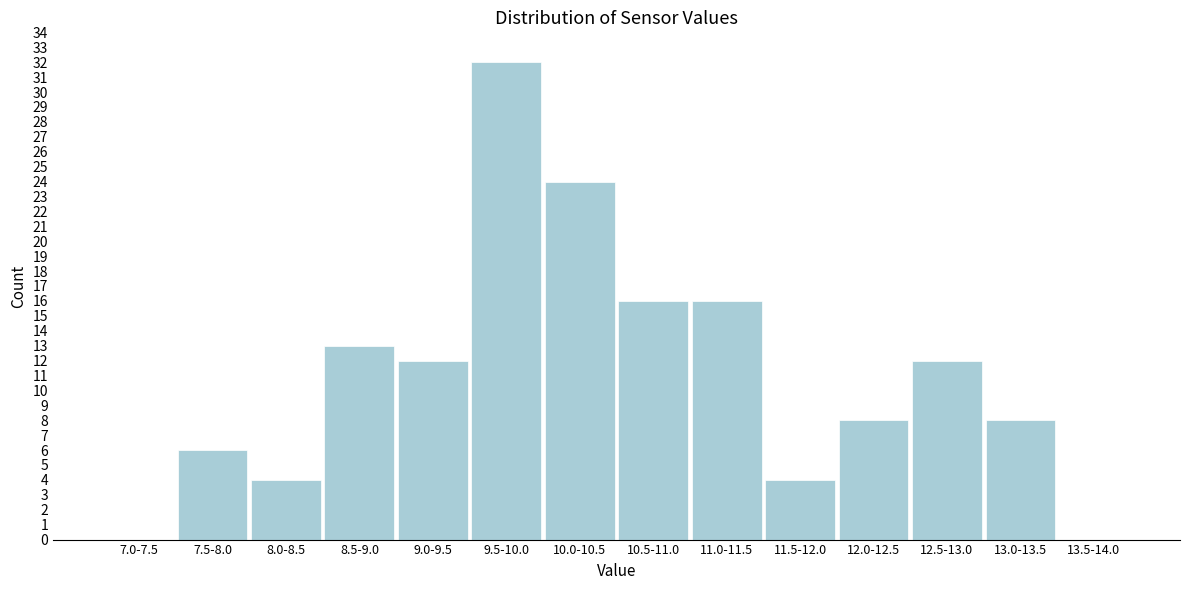

Reading left to right, transcribe all the data shown in this chart.

7.0-7.5=0	7.5-8.0=6	8.0-8.5=4	8.5-9.0=13	9.0-9.5=12	9.5-10.0=32	10.0-10.5=24	10.5-11.0=16	11.0-11.5=16	11.5-12.0=4	12.0-12.5=8	12.5-13.0=12	13.0-13.5=8	13.5-14.0=0